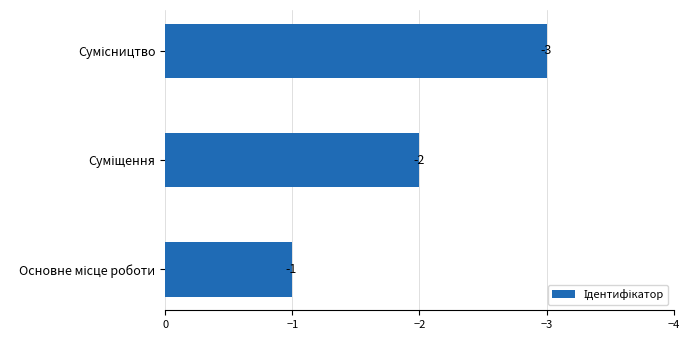

What is the smallest value displayed?

-3